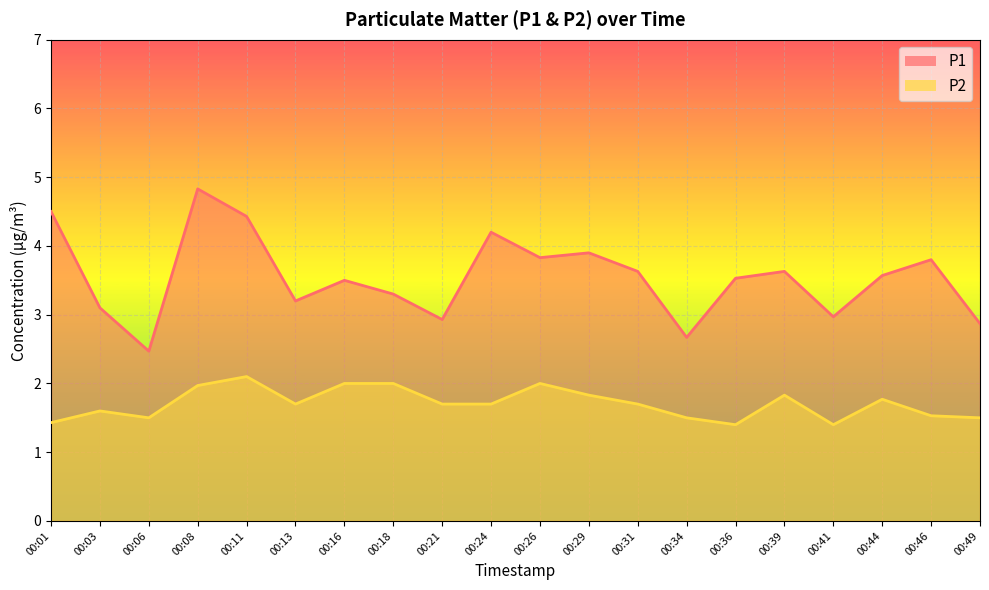

What is the total value across all series at 00:39?

5.5